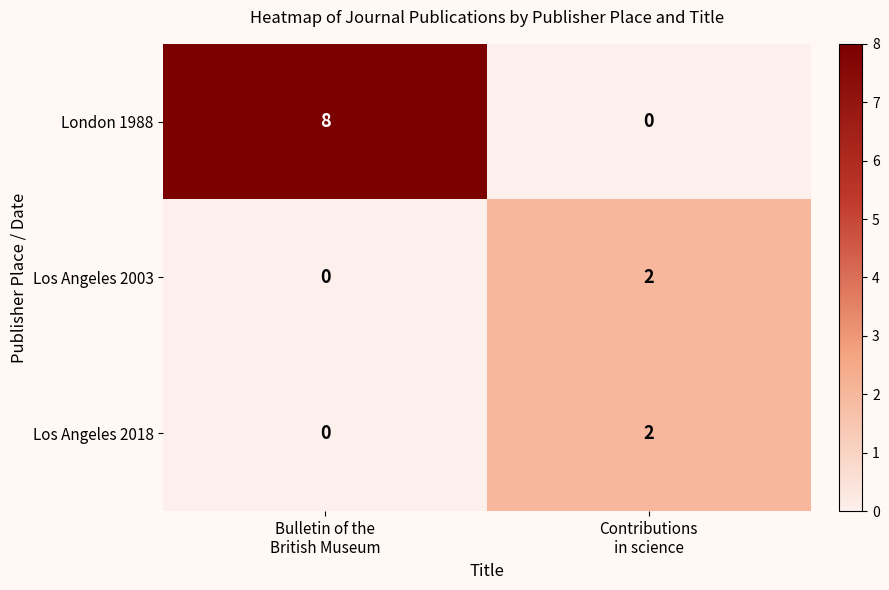

Which series has the largest range (max minus min)?

London 1988